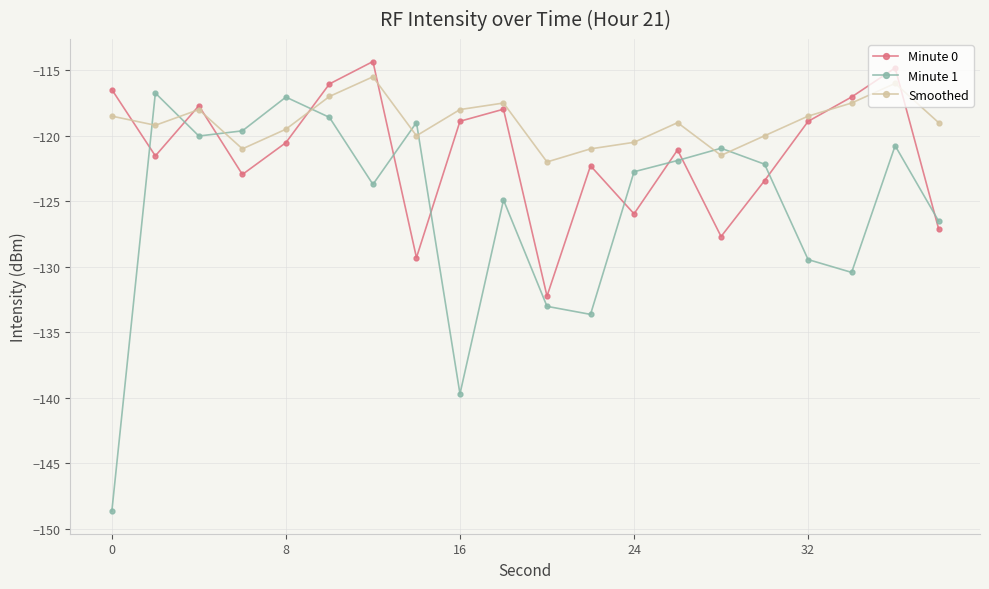

What is the average value of the Minute 0 series?

-121.3